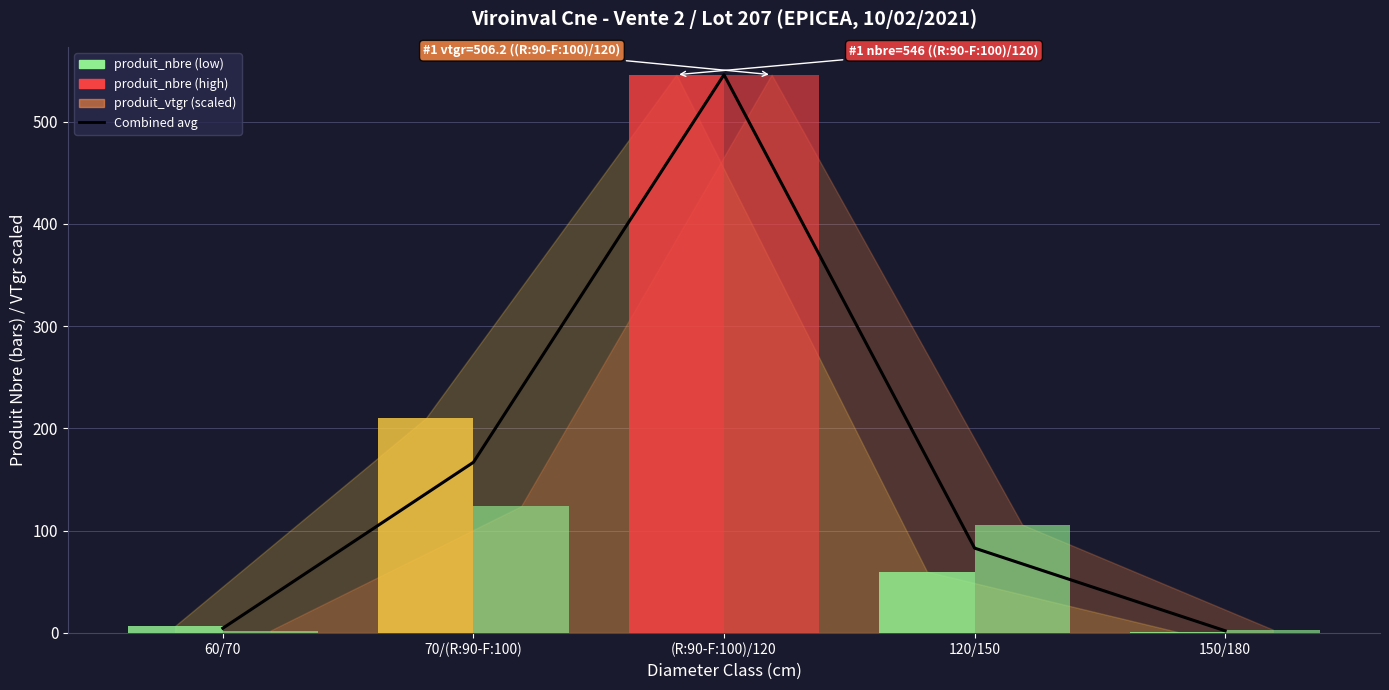

What is the sum of the values at 70/(R:90-F:100) and 150/180?

169.1